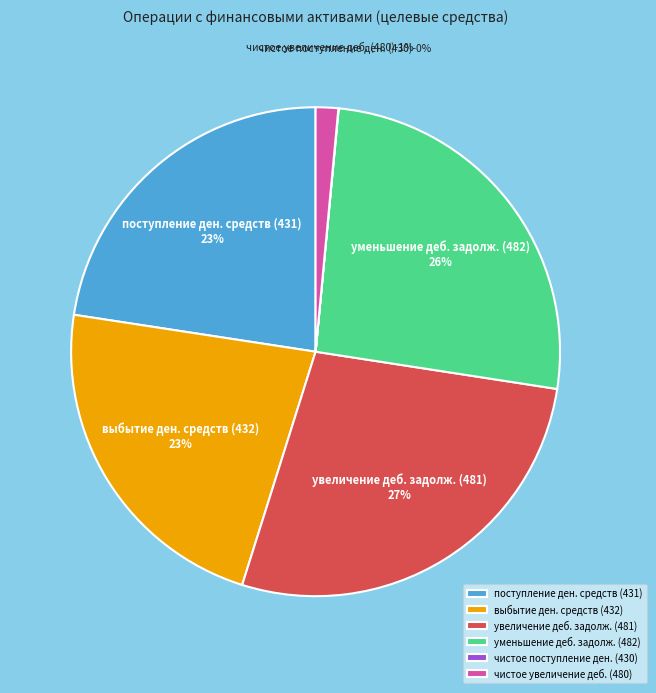

How many slices are in this pie chart?

6